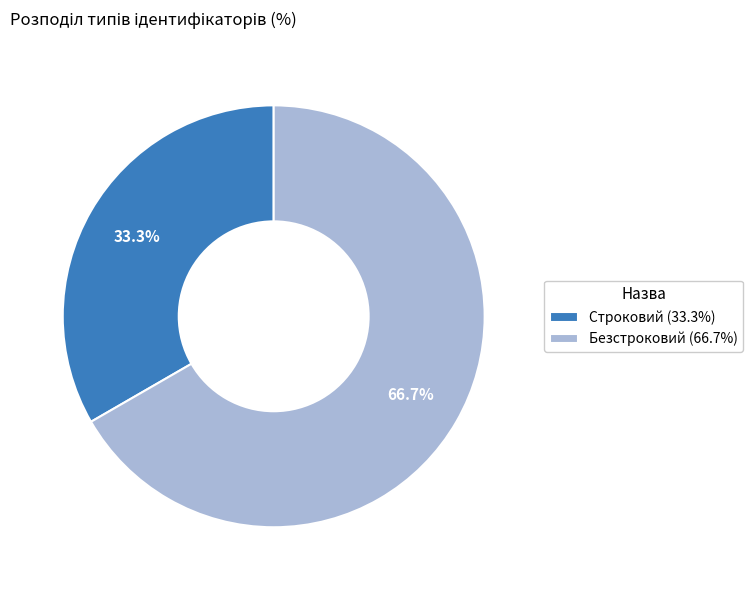

How much of the chart is everything except Строковий?

66.7%